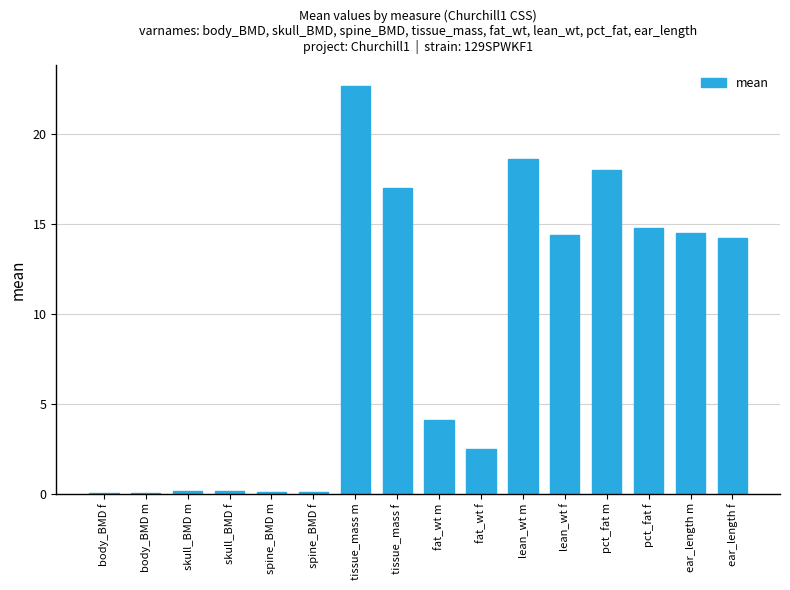

What is the change in value from skull_BMD f to tissue_mass m?

+22.6